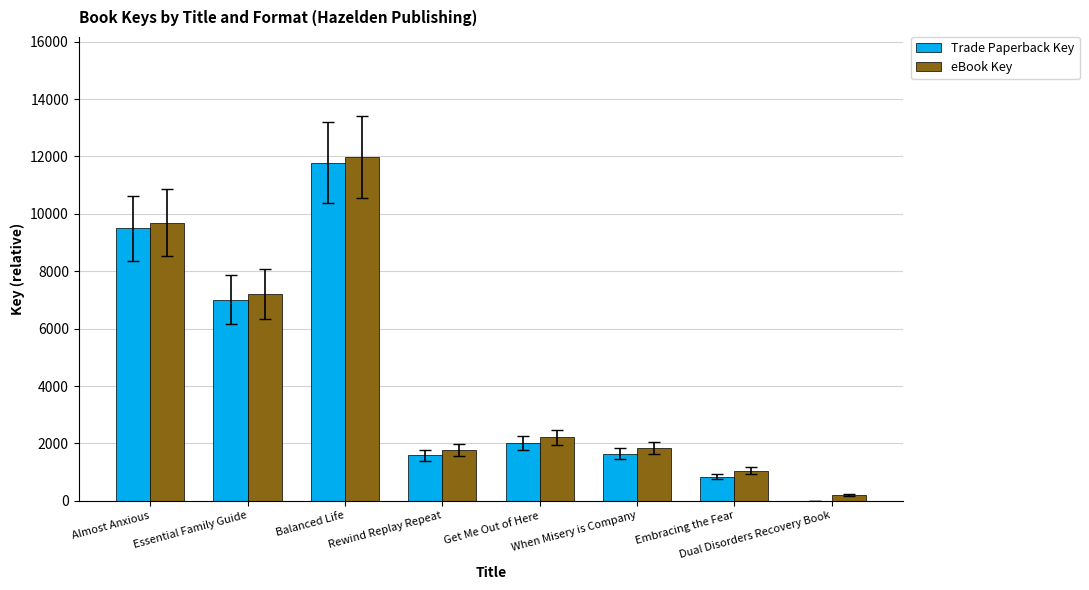

What is the sum of all Trade Paperback Key values?

34362